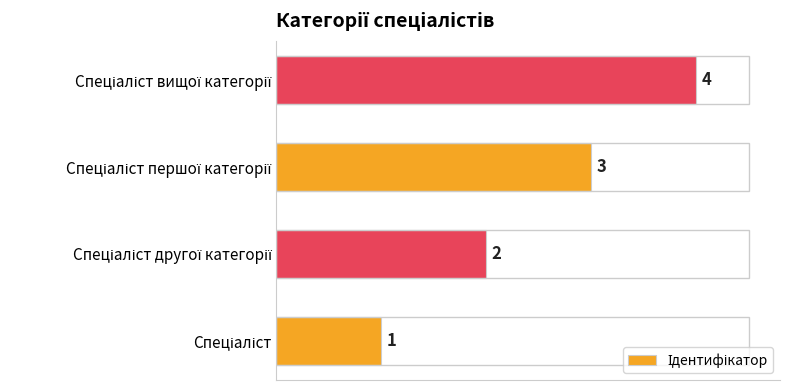

Count the values in the range 2 to 4.

3